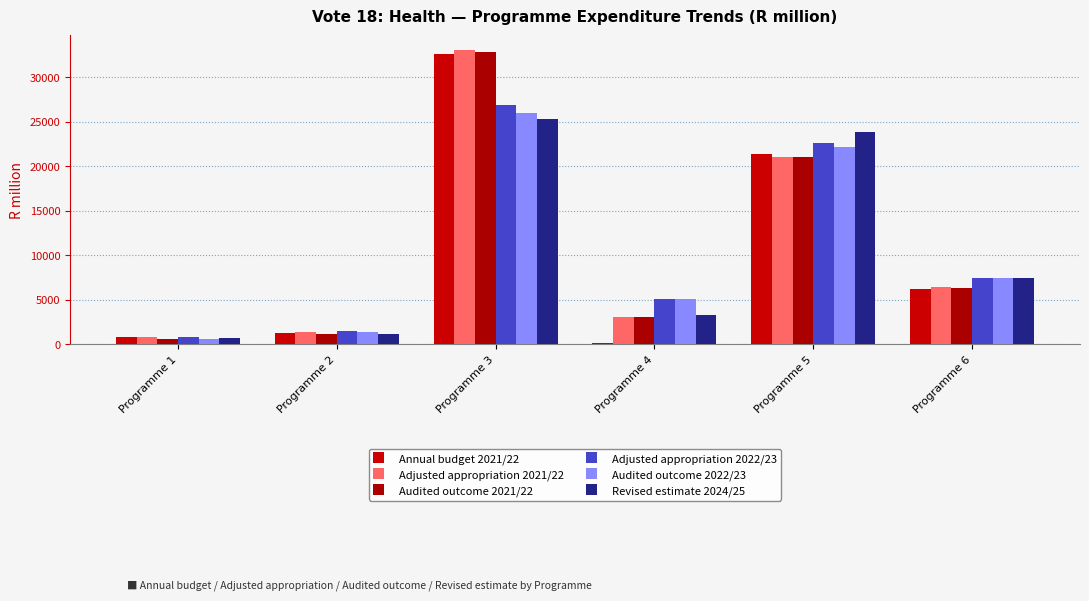

At how many categories does at least one series exceed 27618?

1